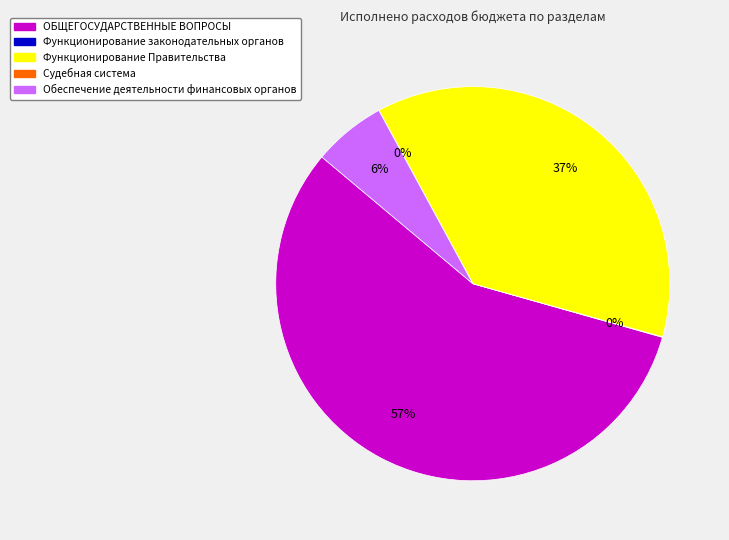

To the nearest percent, what is the average slice percentage?

20%